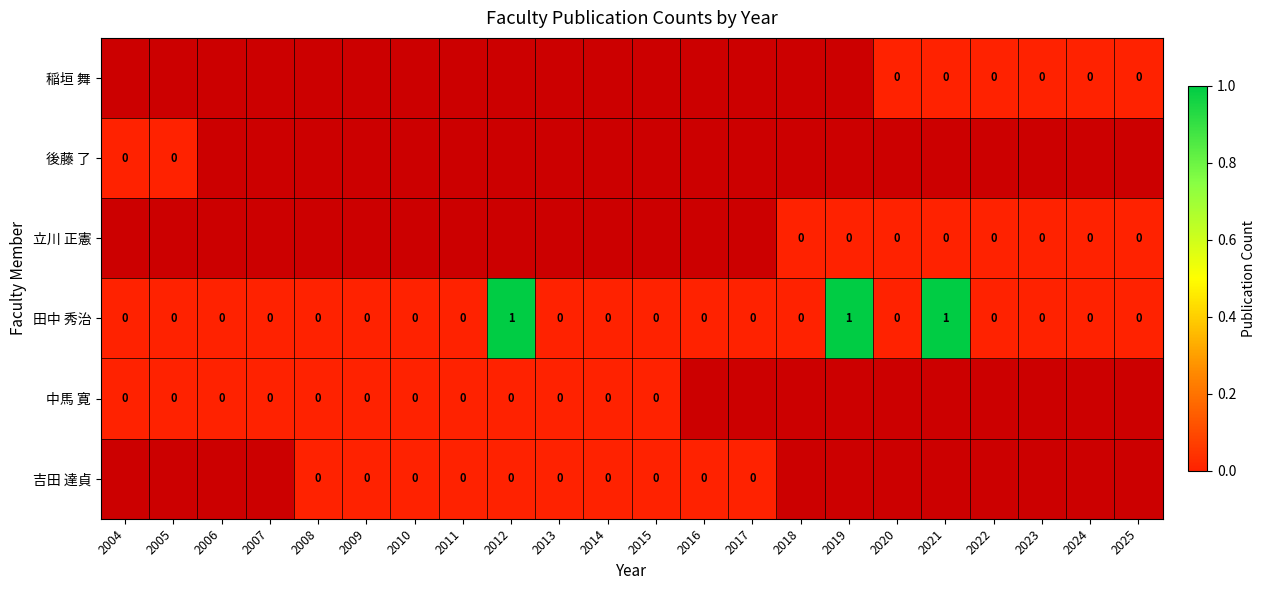

The value of 田中 秀治 at 2004 is 0. True or false?

True